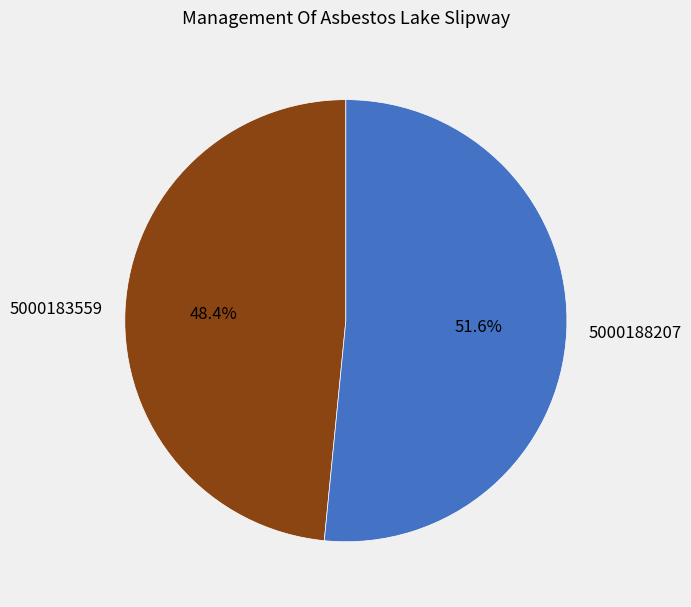

Rank the categories by value from highest to lowest.

5000188207, 5000183559